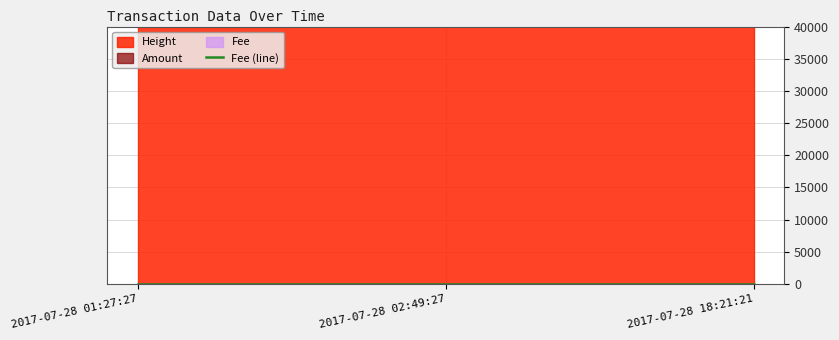

What is the lowest value of the Height series?

386390